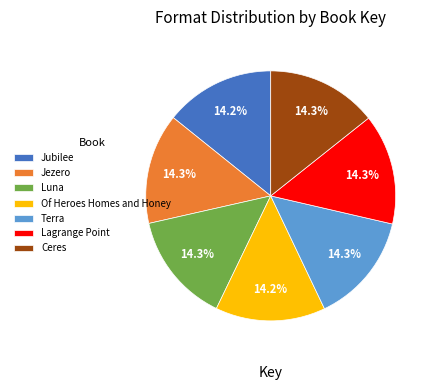

The Jezero slice represents 29% of the pie. True or false?

False